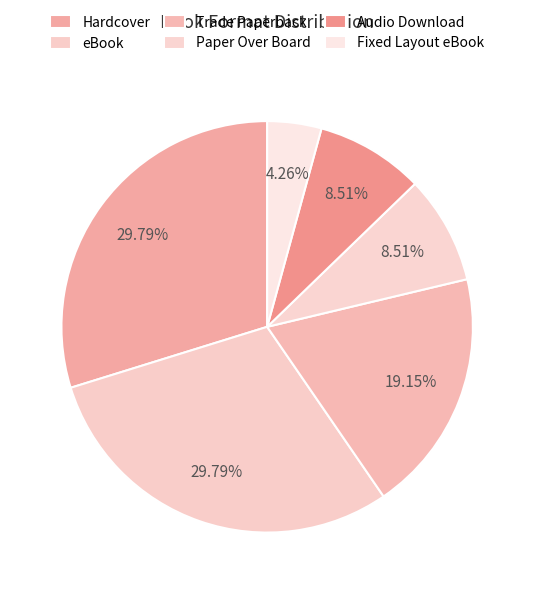

Count the number of slices in the pie.

6